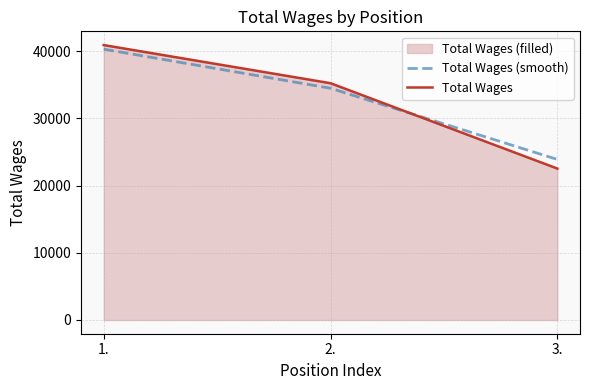

What is the approximate value of Total Wages at 1.?

40920.0